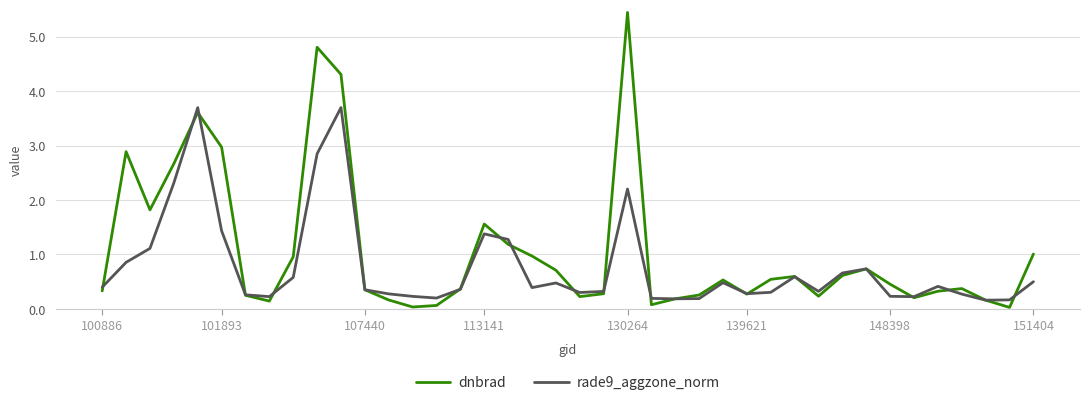

Which series ends up on top after the final intersection of dnbrad and rade9_aggzone_norm?

dnbrad